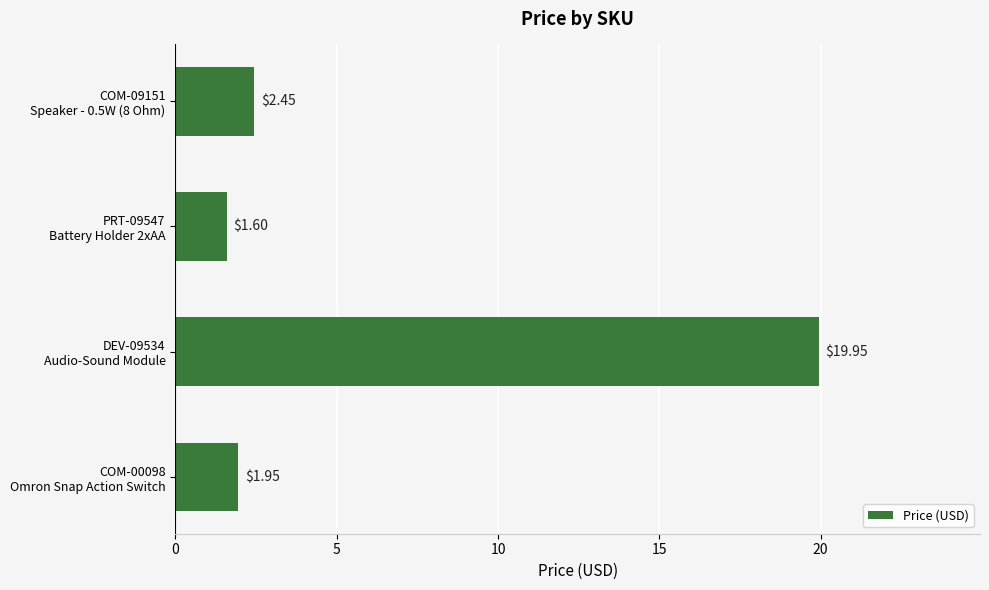

What is the average value?

6.5